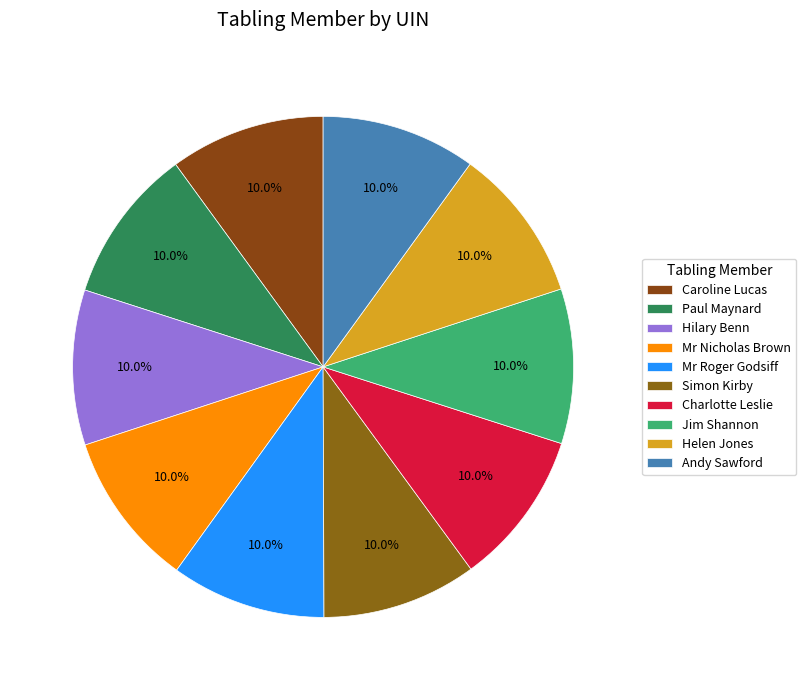

What is the smallest slice in the pie chart?

Andy Sawford